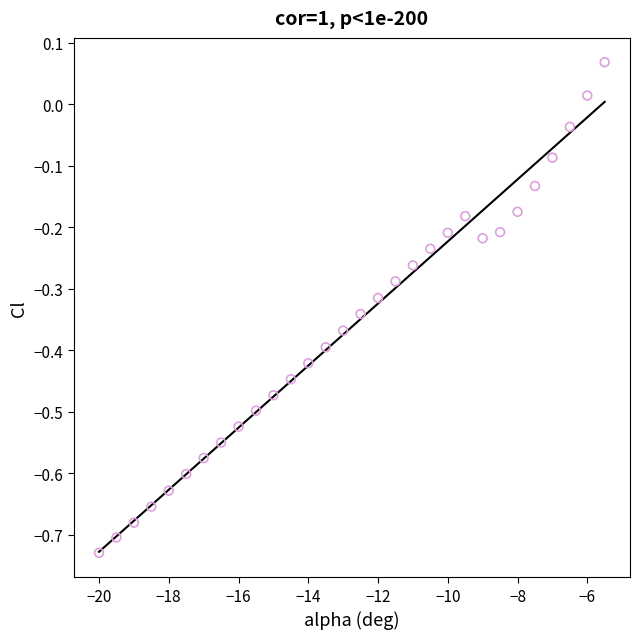

What is the range of Y values (max minus min)?

0.8